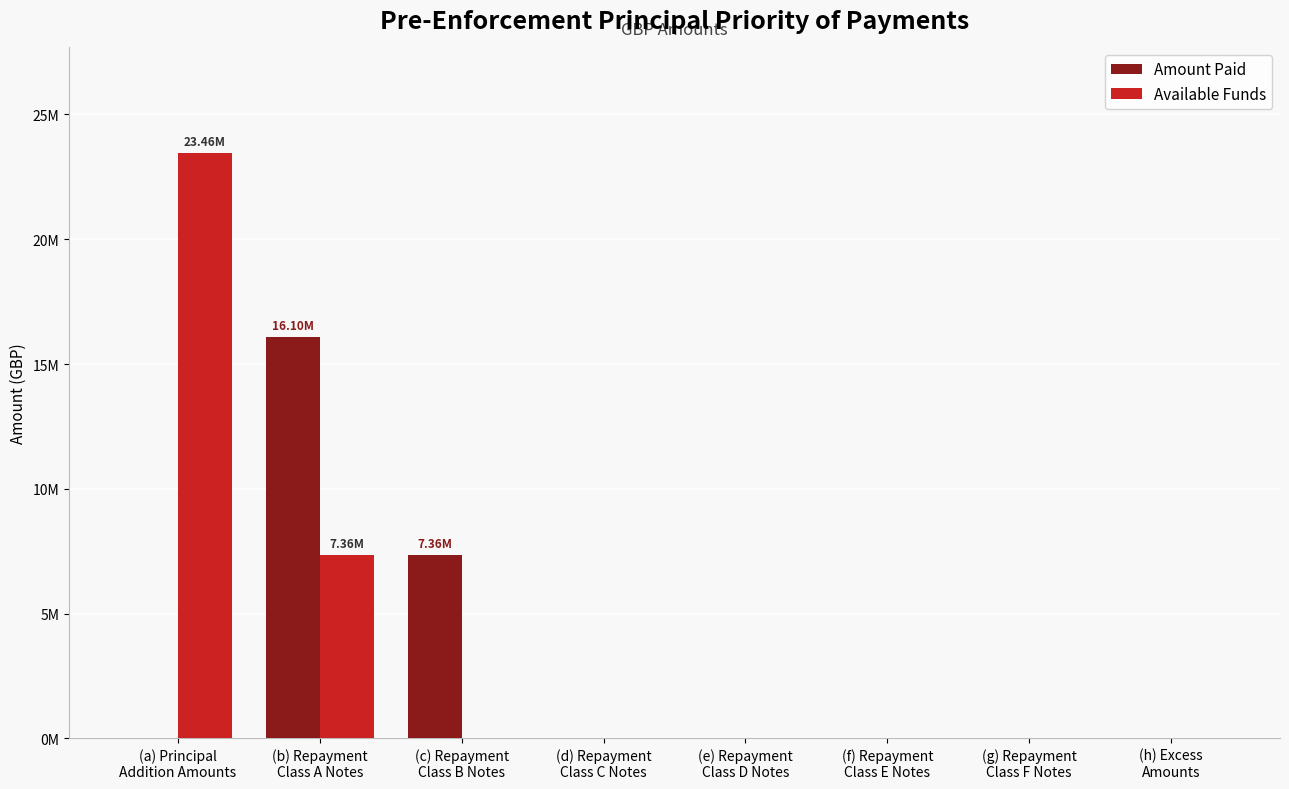

Are the bars grouped side by side (vs. stacked)?

Yes